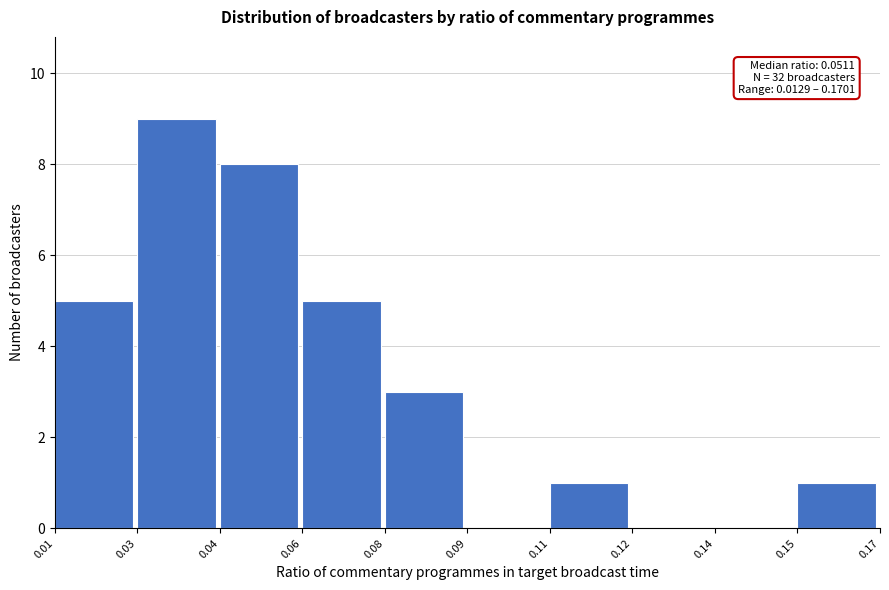

Reading left to right, extract all data points from this chart.

0.01=5	0.03=9	0.04=8	0.06=5	0.08=3	0.09=0	0.11=1	0.12=0	0.14=0	0.15=1